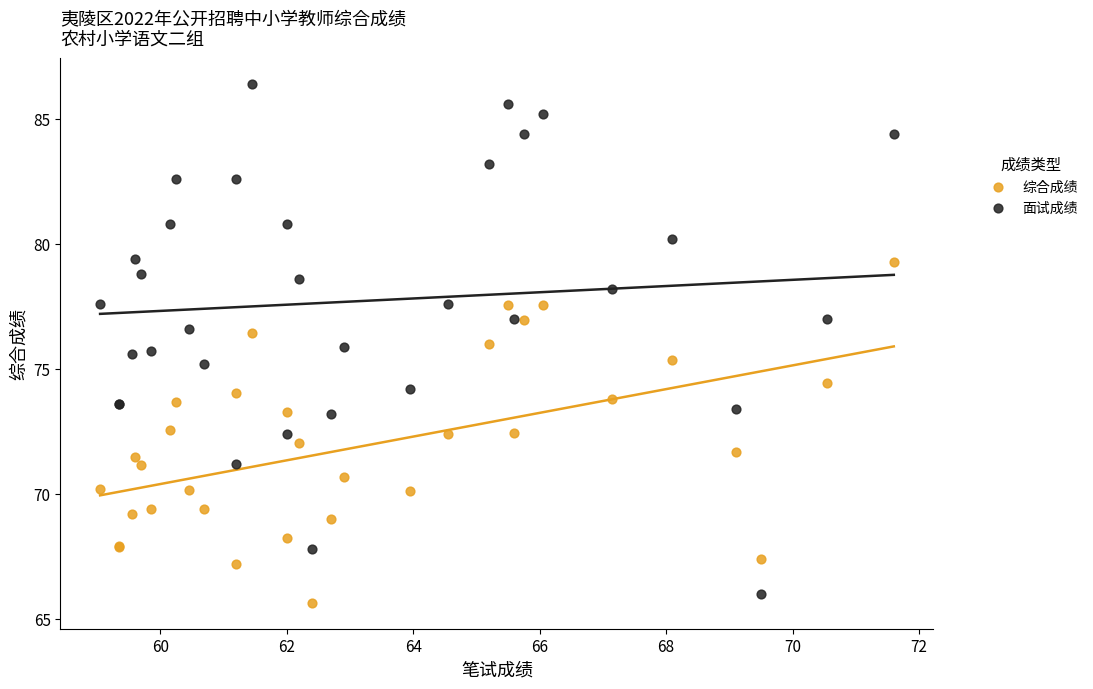

What are all the series names shown in the legend?

综合成绩, 面试成绩